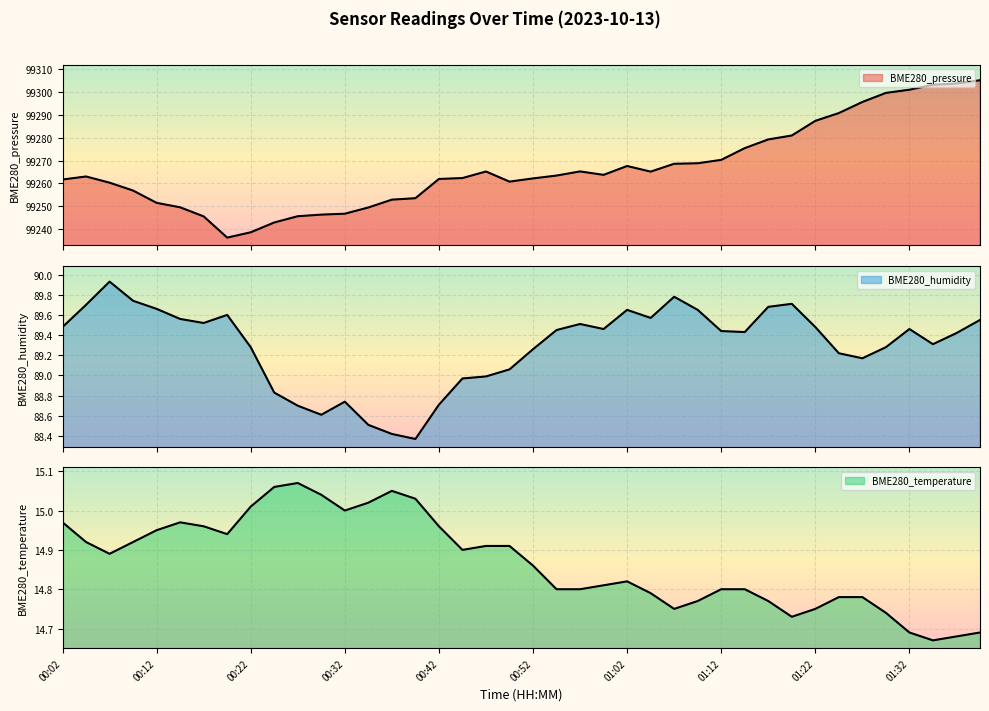

What is the maximum value for BME280_temperature?

15.1